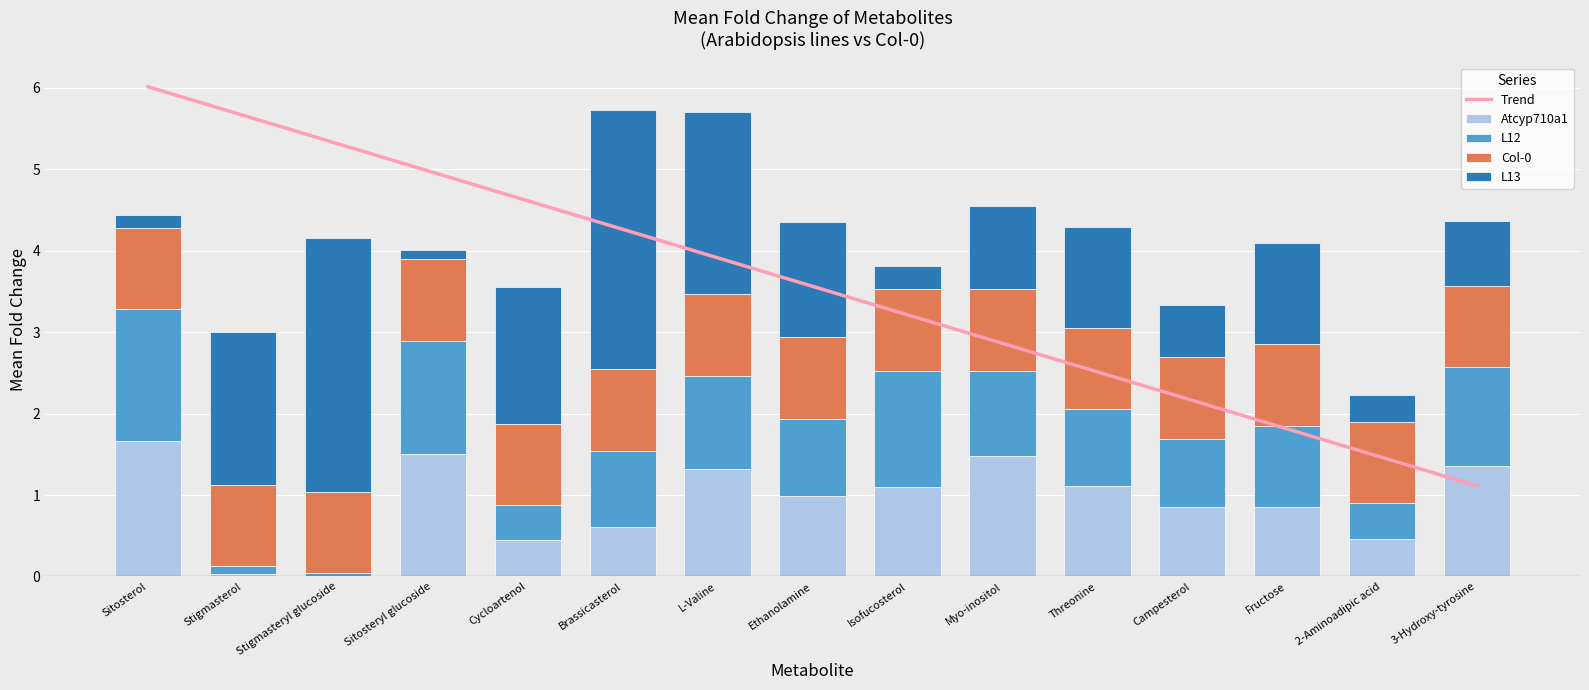

How many data points does each series have?

15